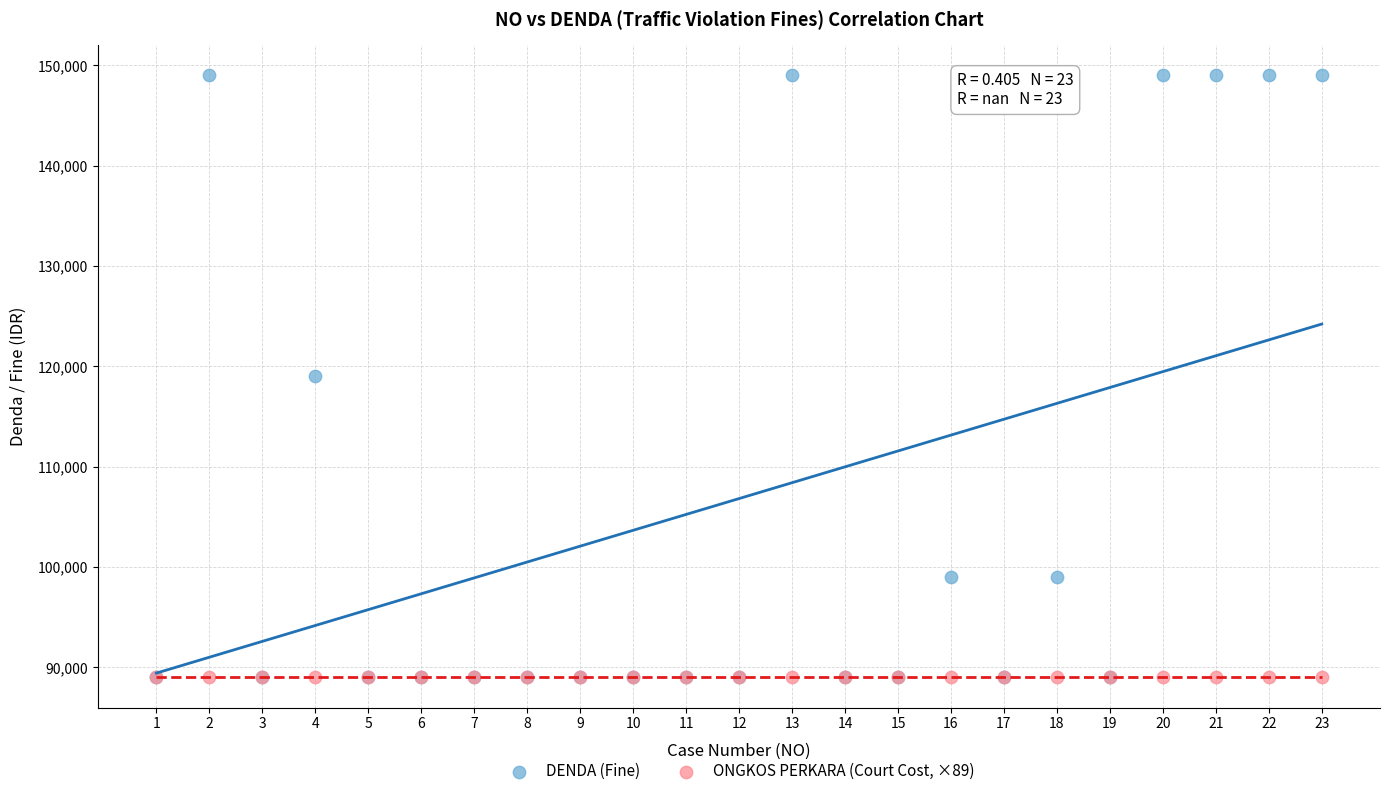

What are all the series names shown in the legend?

DENDA (Fine), ONGKOS PERKARA (Court Cost, ×89)